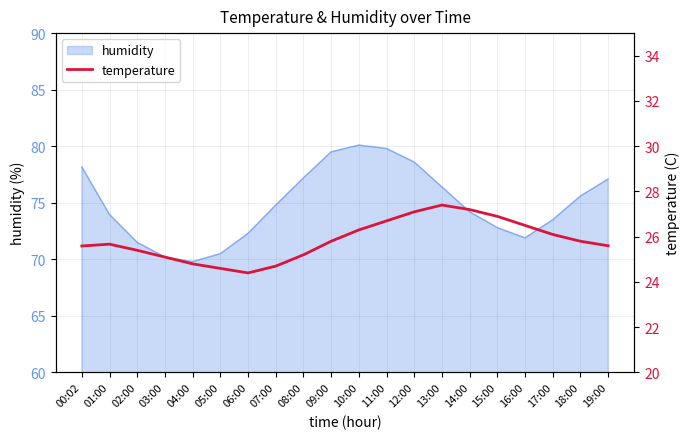

What is the sum of all values?

516.9